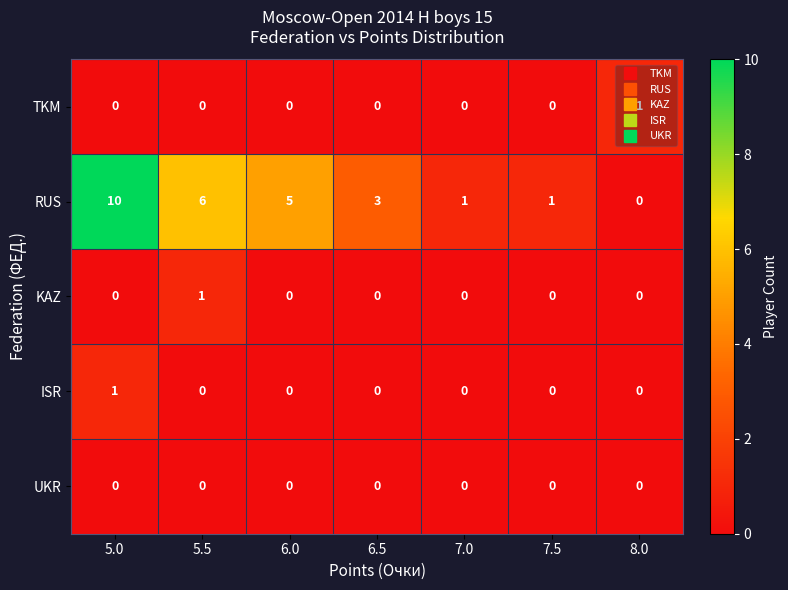

True or false: RUS has a value of 10 at 5.5.

False